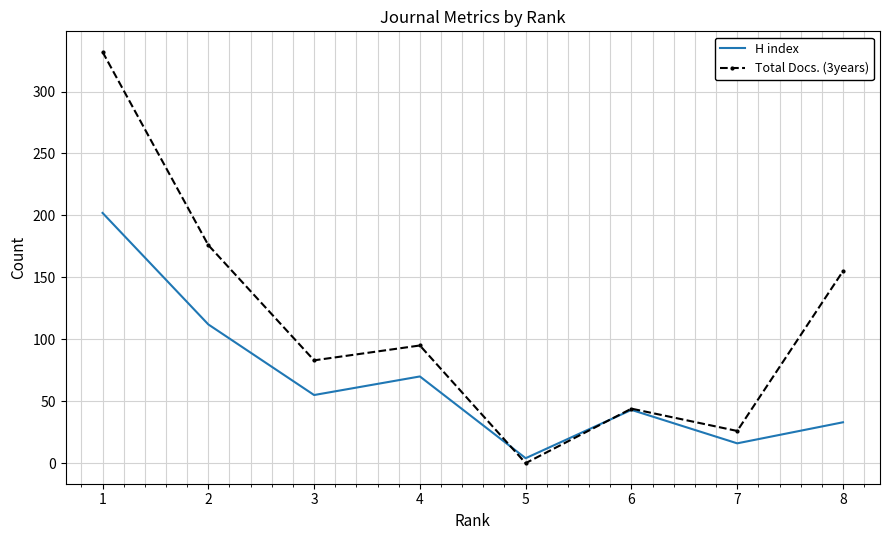

What is the difference between the second highest and minimum values in the Total Docs. (3years) series?

176